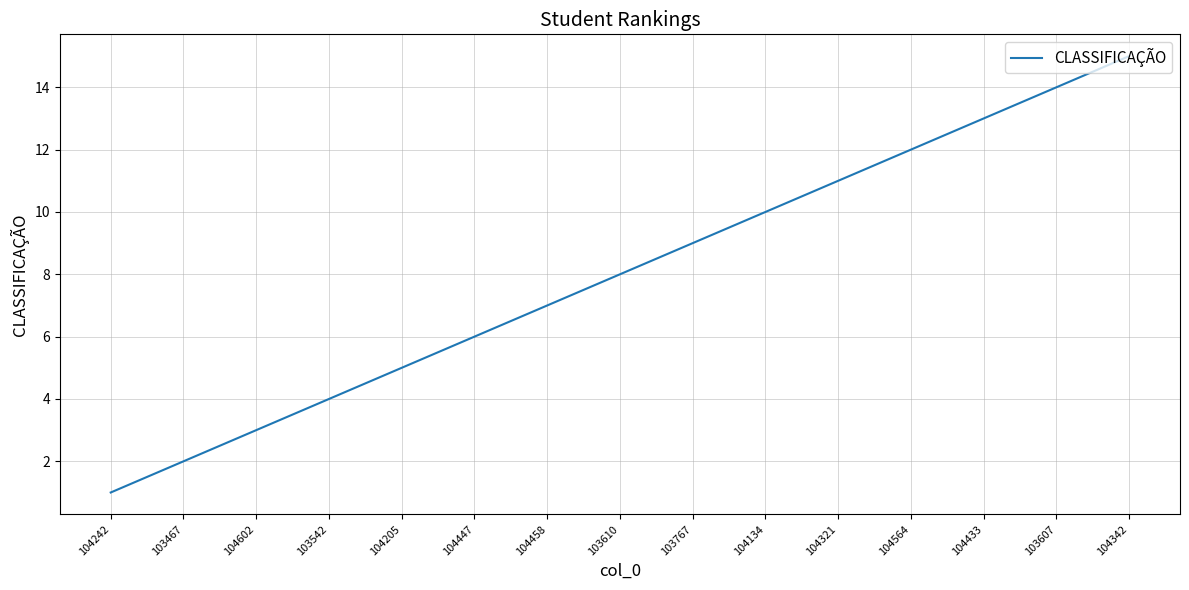

Is it true that the value at 103610 is 8?

True